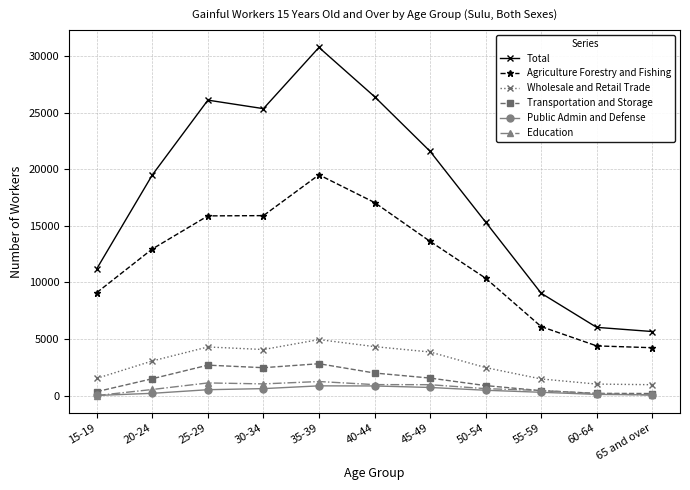

Between 15-19 and 45-49, which series saw the biggest shift?

Total